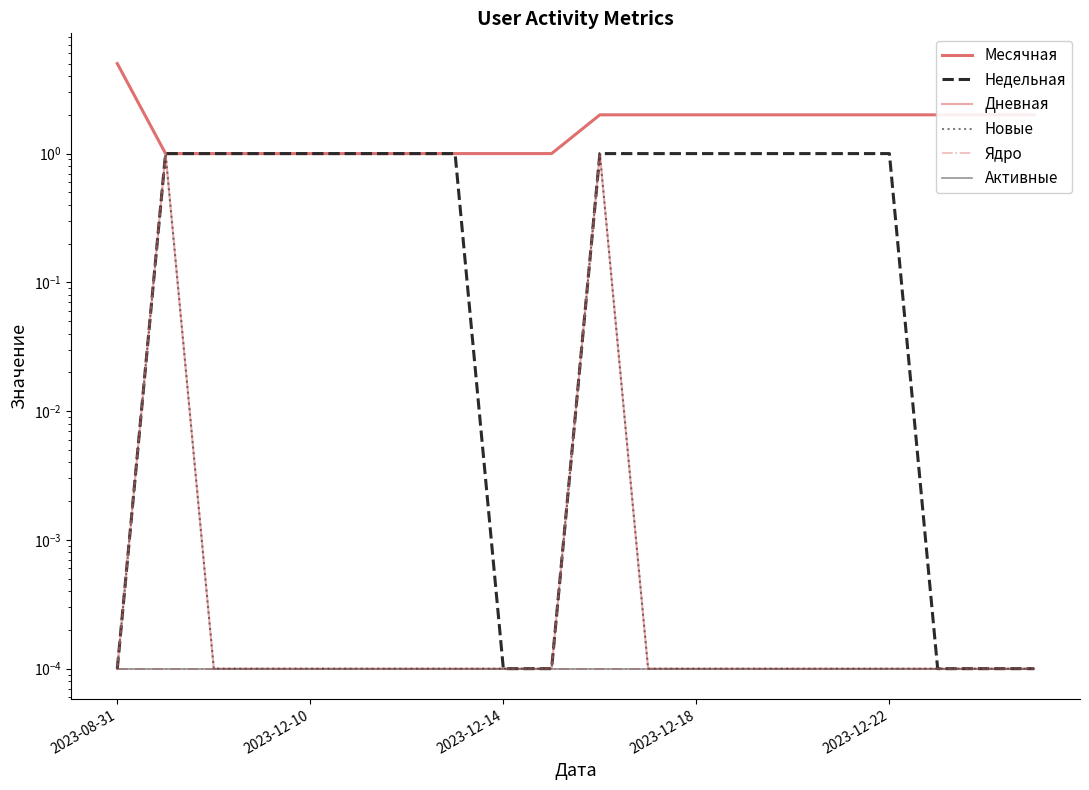

The value of Недельная at 2023-12-22 is 1.0. True or false?

True